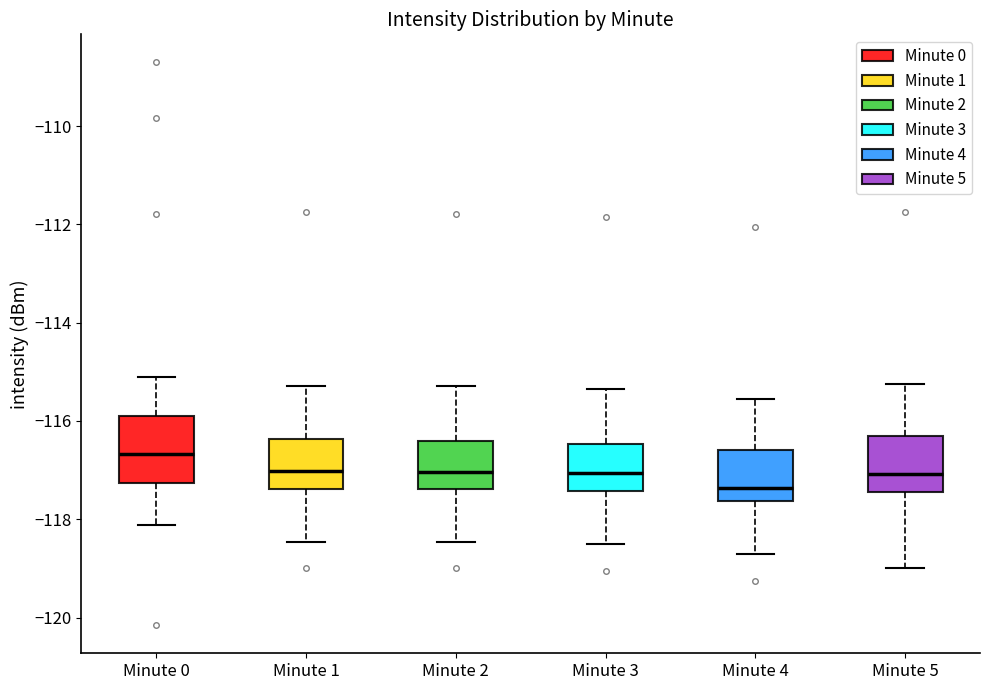

Which box has the highest median line?

Minute 0